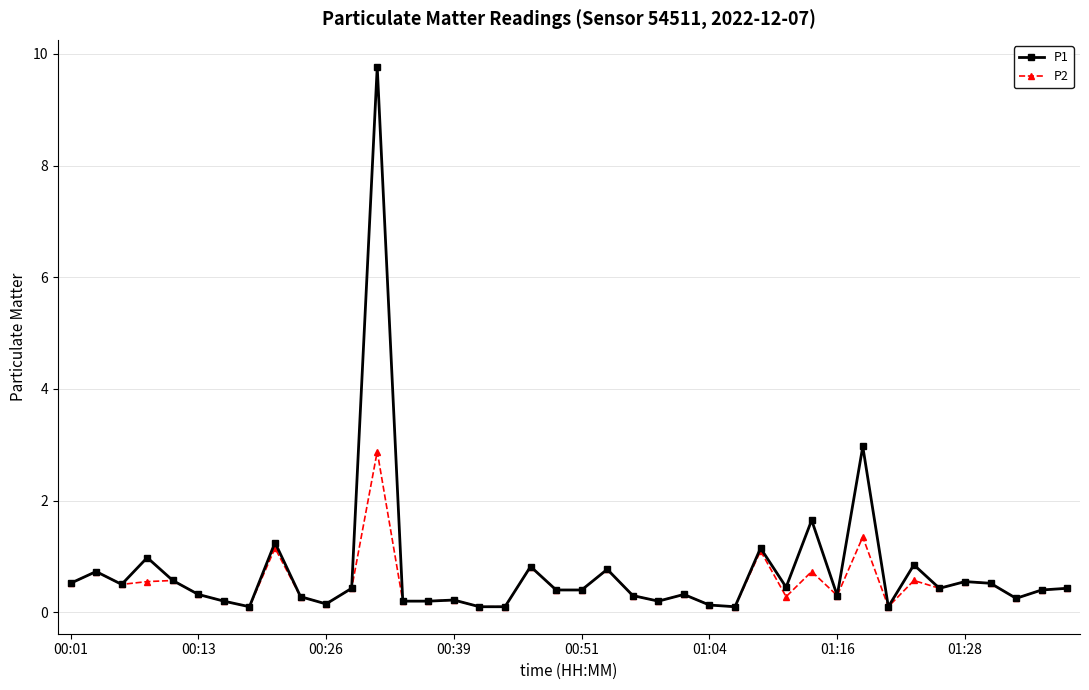

True or false: P1 has more than 0 interior local peaks.

True